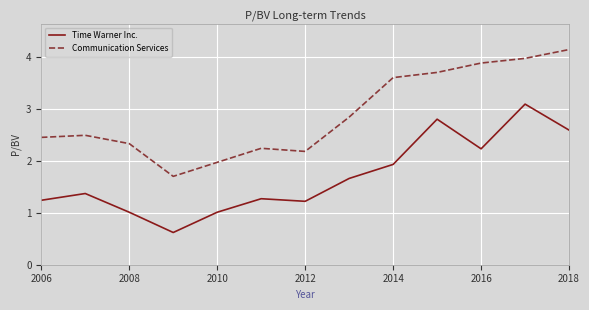

True or false: Communication Services and Time Warner Inc. intersect in this chart.

False